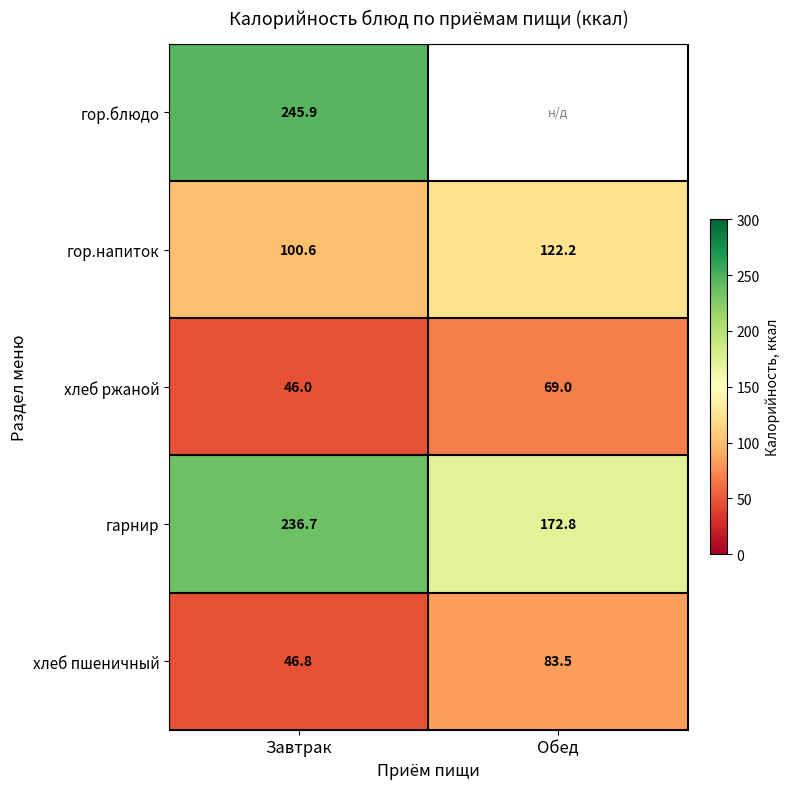

Where is хлеб ржаной nearest to the value 57?

Завтрак